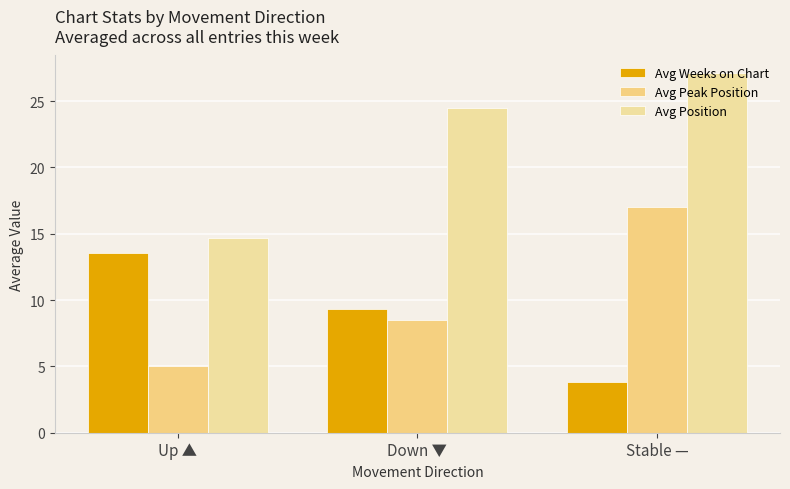

Where is Avg Position nearest to the value 20?

Down ▼